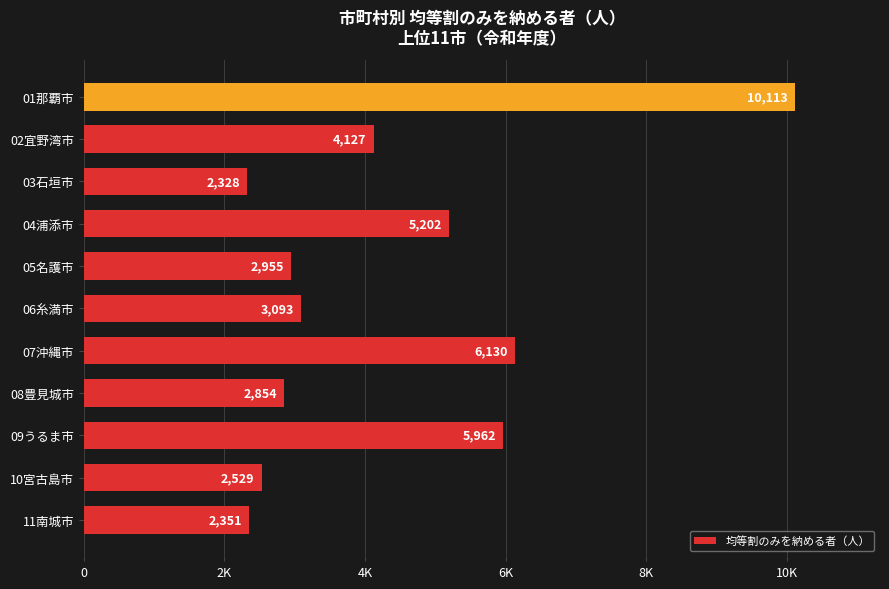

Rank the categories by value from highest to lowest.

01那覇市, 07沖縄市, 09うるま市, 04浦添市, 02宜野湾市, 06糸満市, 05名護市, 08豊見城市, 10宮古島市, 11南城市, 03石垣市